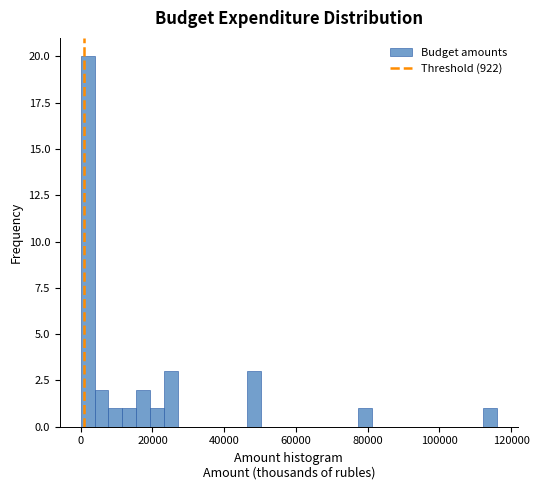

Read against the x-axis, roughly where is the centre of the tallest bar?

2000